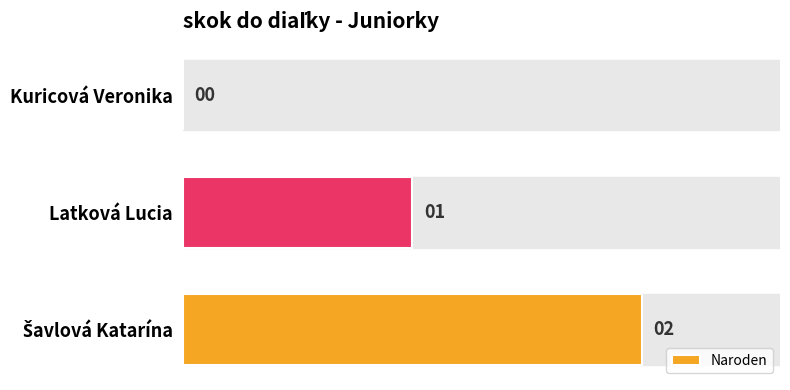

What is the sum of all values?

3